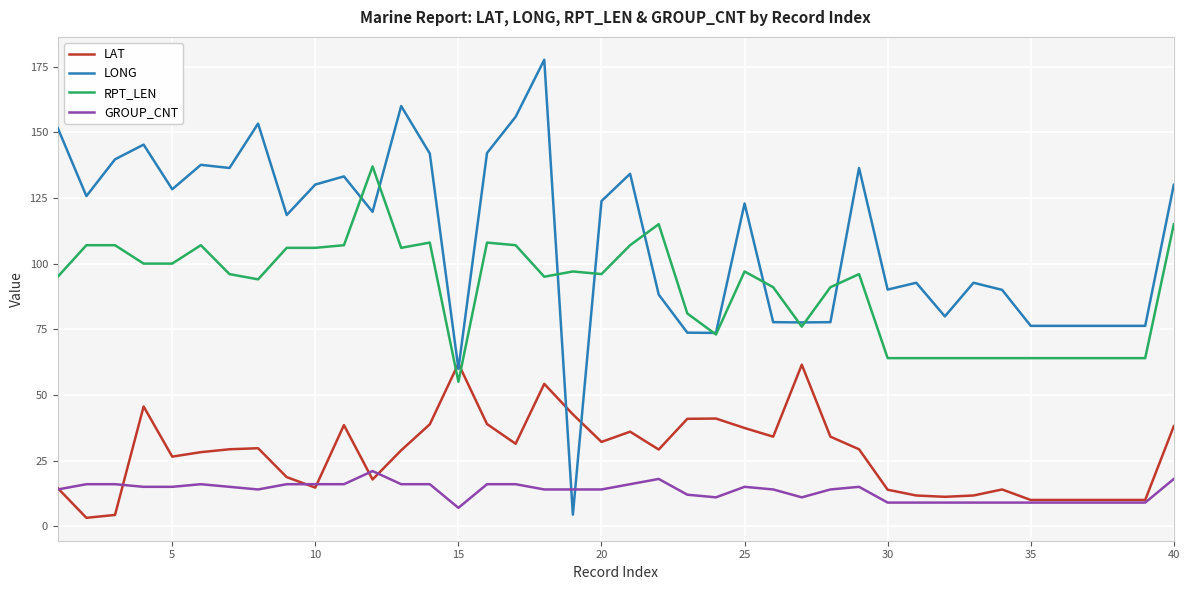

True or false: RPT_LEN and GROUP_CNT cross at least once.

False